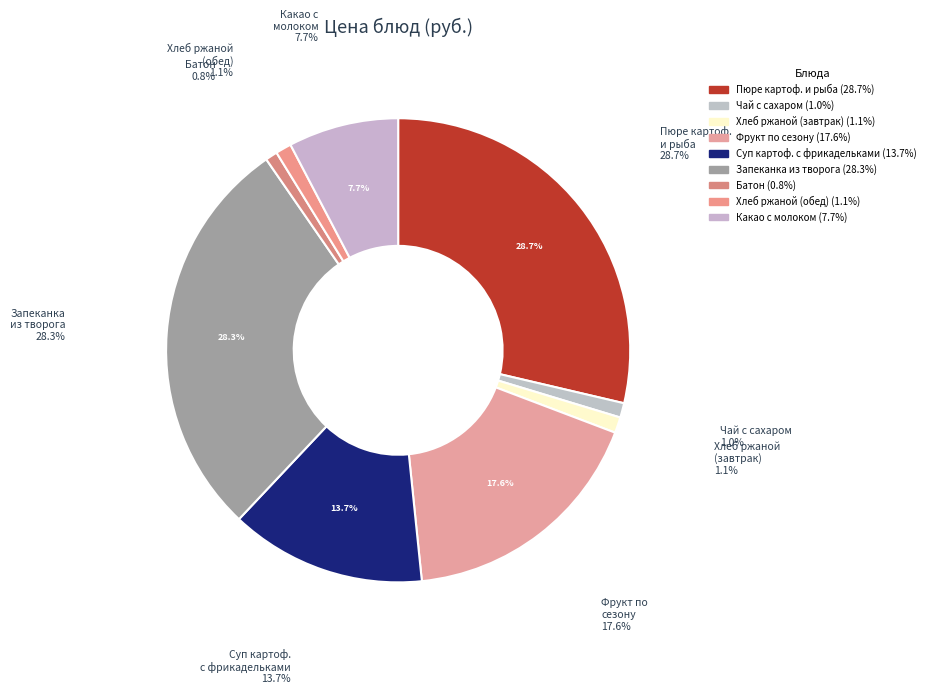

How many slices are in this pie chart?

9